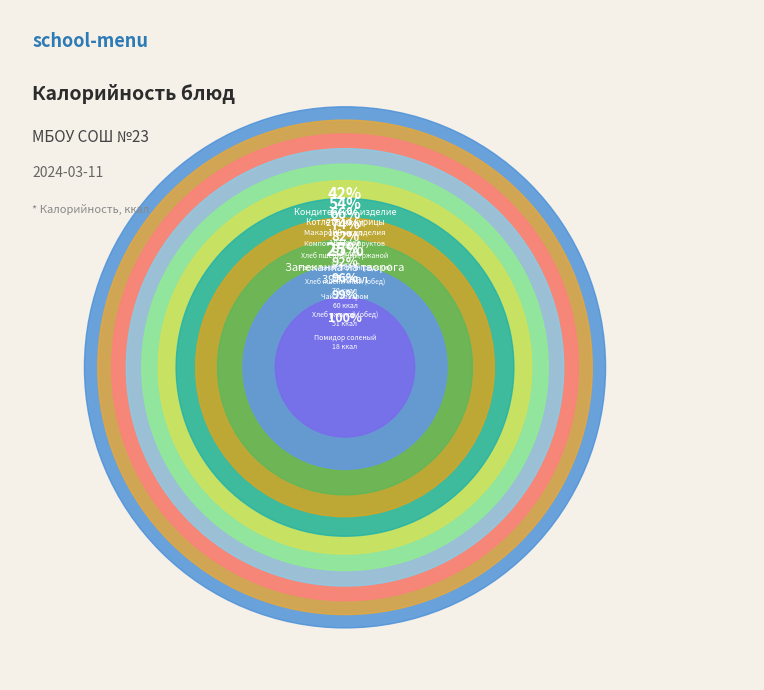

To the nearest percent, what percentage of the pie is Запеканка из творога?

25%